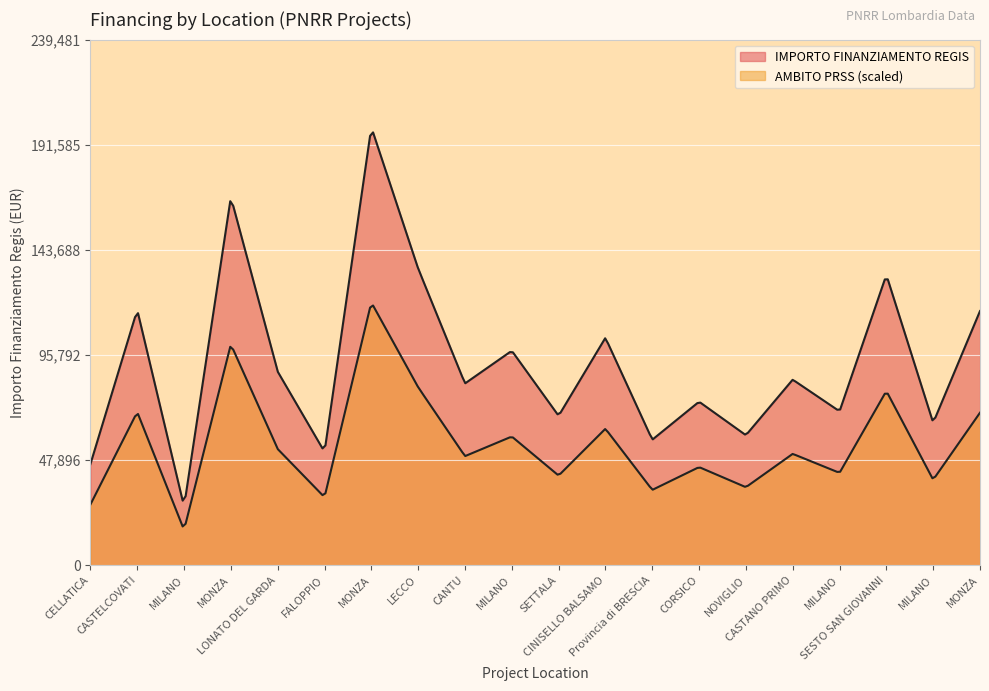

Is the value of IMPORTO FINANZIAMENTO REGIS at SETTALA greater than the value of AMBITO PRSS at MONZA?

No